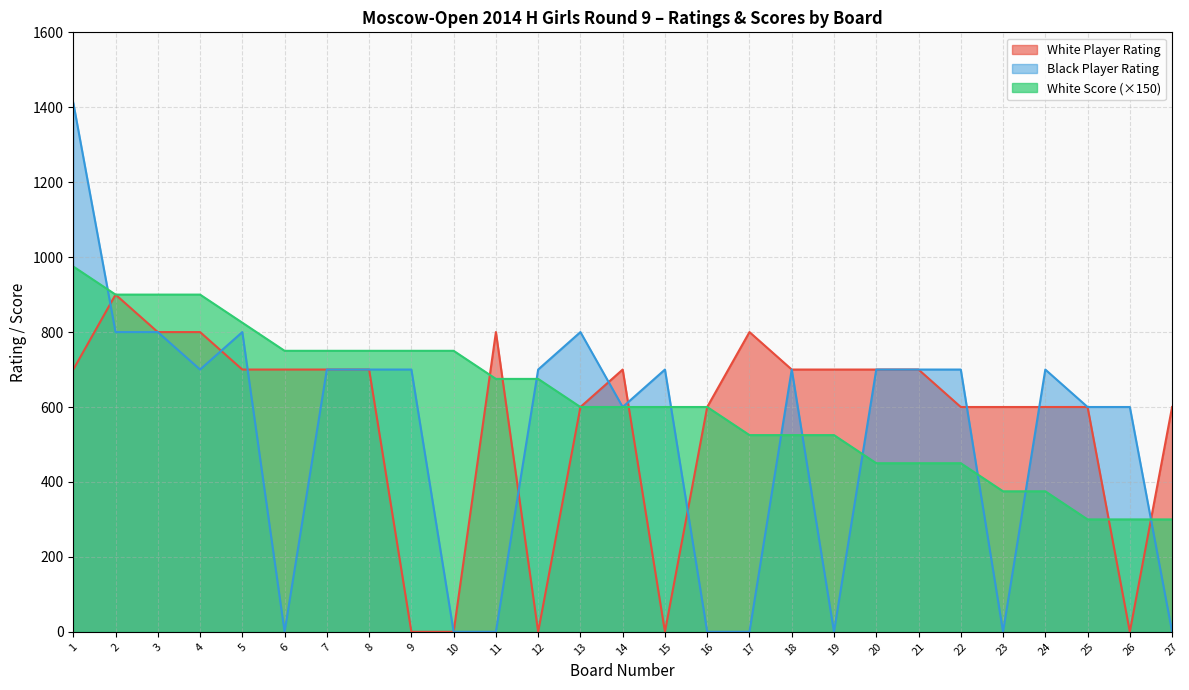

Reading right to left, extract all data points from this chart.

White Player Rating: 27=600	26=0	25=600	24=600	23=600	22=600	21=700	20=700	19=700	18=700	17=800	16=600	15=0	14=700	13=600	12=0	11=800	10=0	9=0	8=700	7=700	6=700	5=700	4=800	3=800	2=900	1=700
Black Player Rating: 27=0	26=600	25=600	24=700	23=0	22=700	21=700	20=700	19=0	18=700	17=0	16=0	15=700	14=600	13=800	12=700	11=0	10=0	9=700	8=700	7=700	6=0	5=800	4=700	3=800	2=800	1=1412
White Score: 27=300	26=300	25=300	24=375	23=375	22=450	21=450	20=450	19=525	18=525	17=525	16=600	15=600	14=600	13=600	12=675	11=675	10=750	9=750	8=750	7=750	6=750	5=825	4=900	3=900	2=900	1=975